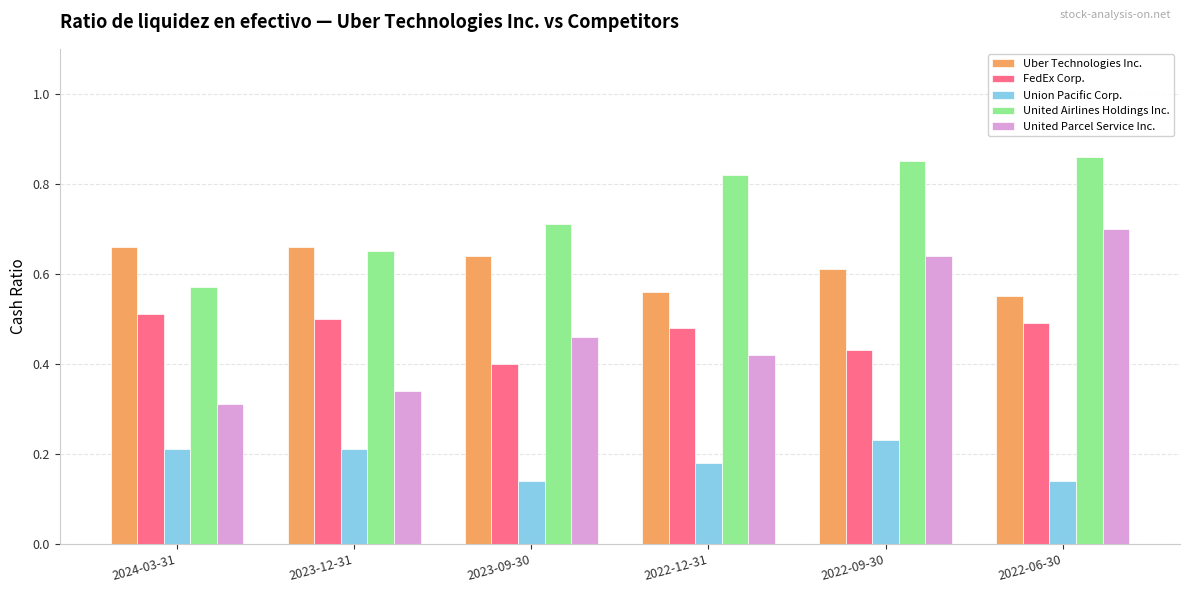

How many groups of bars are there?

6